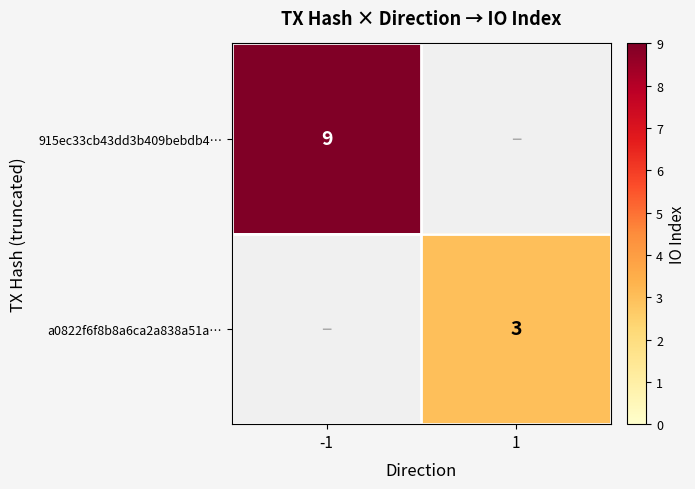

True or false: a0822f6f8b8a6ca2a838a51a… has a value of 3 at 1.

True